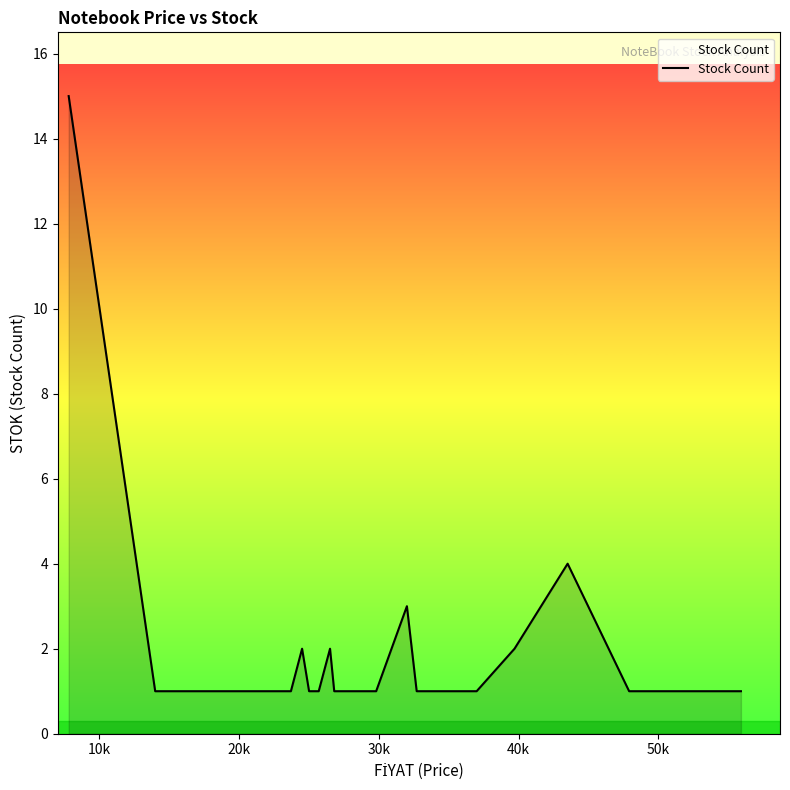

Count the number of data series in this chart.

1